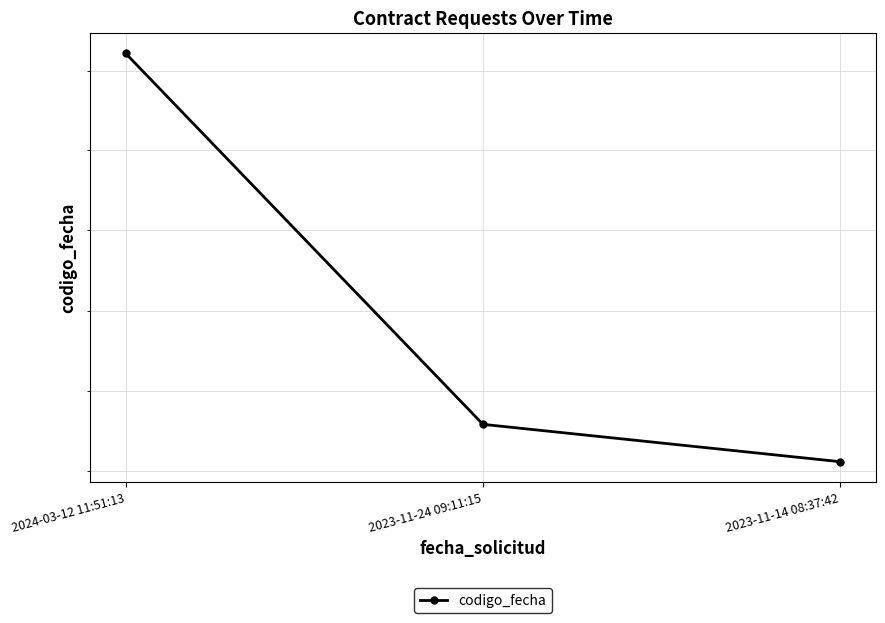

What is the value of the 1st point from the left?

1710429872